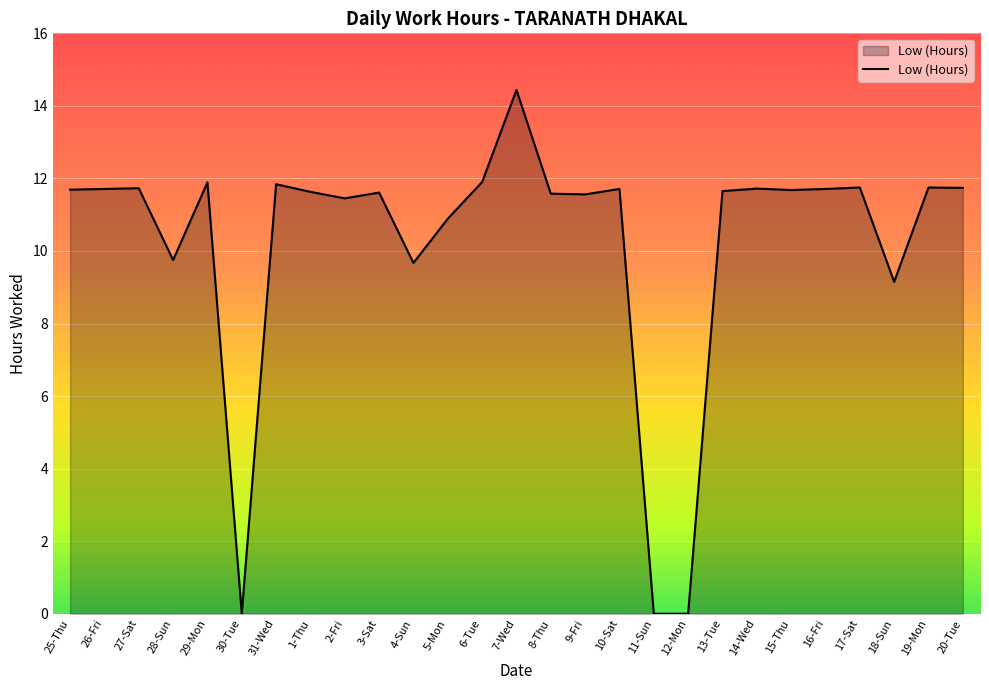

What is the maximum value shown in the chart?

14.4